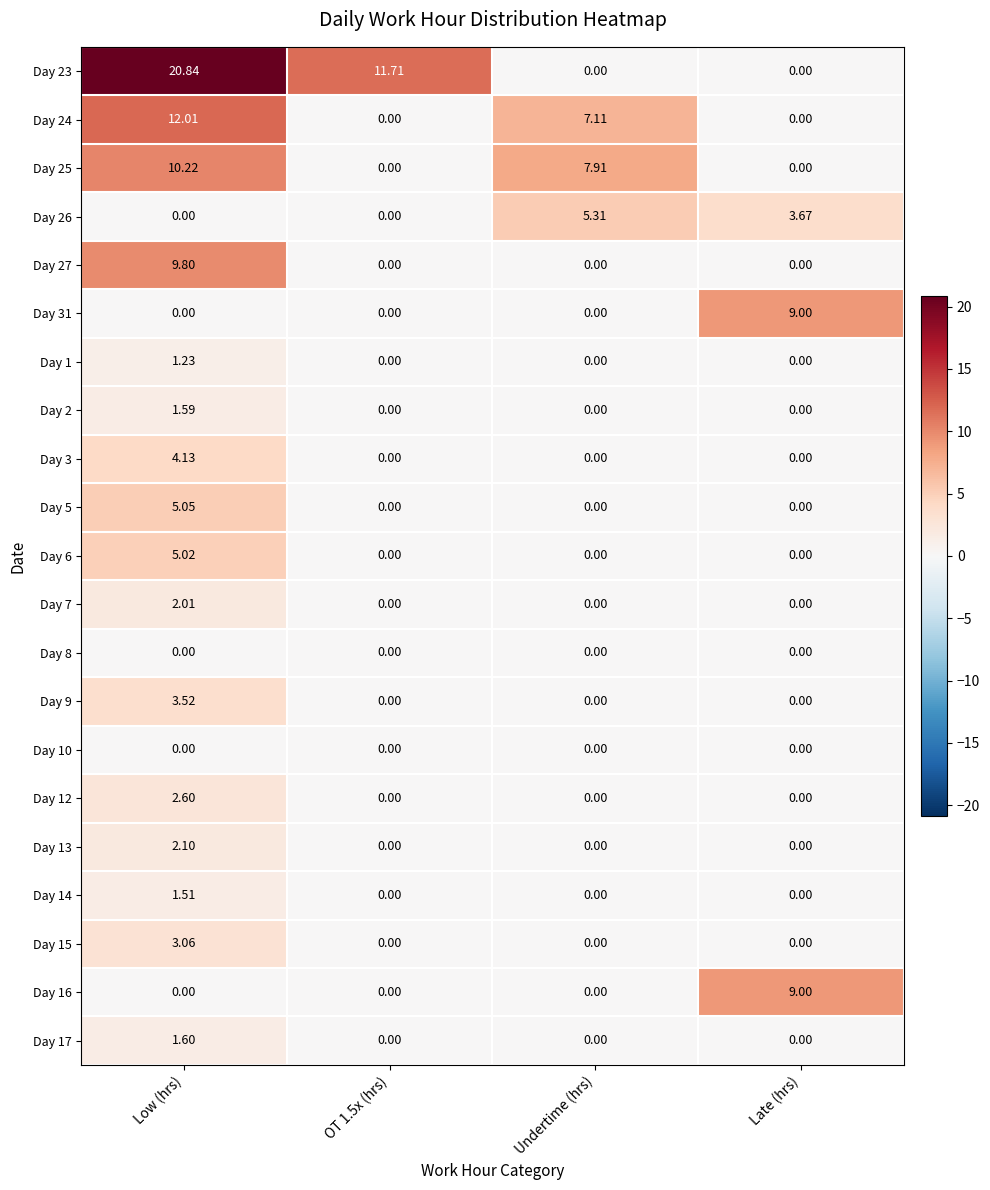

Which category has the highest value in the Day 25 series?

Low (hrs)